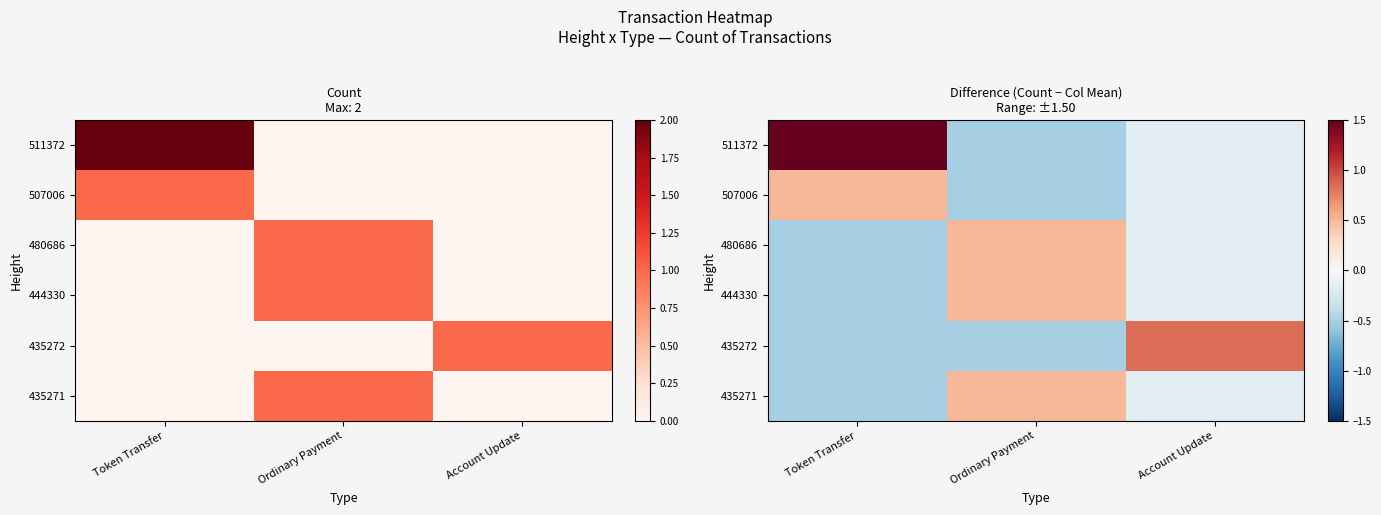

Which series has the widest spread of values?

511372